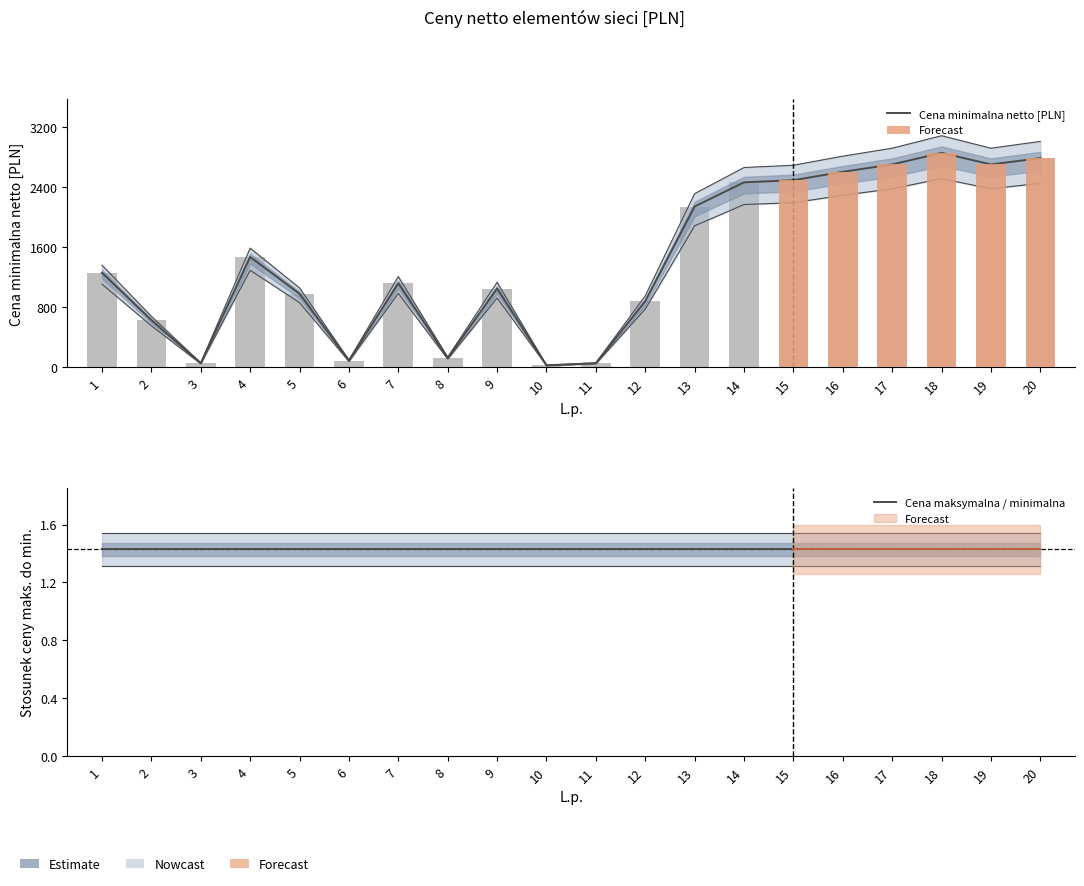

What is the value of the Cena minimalna netto [PLN] bar at the 14th from the left?

2464.0